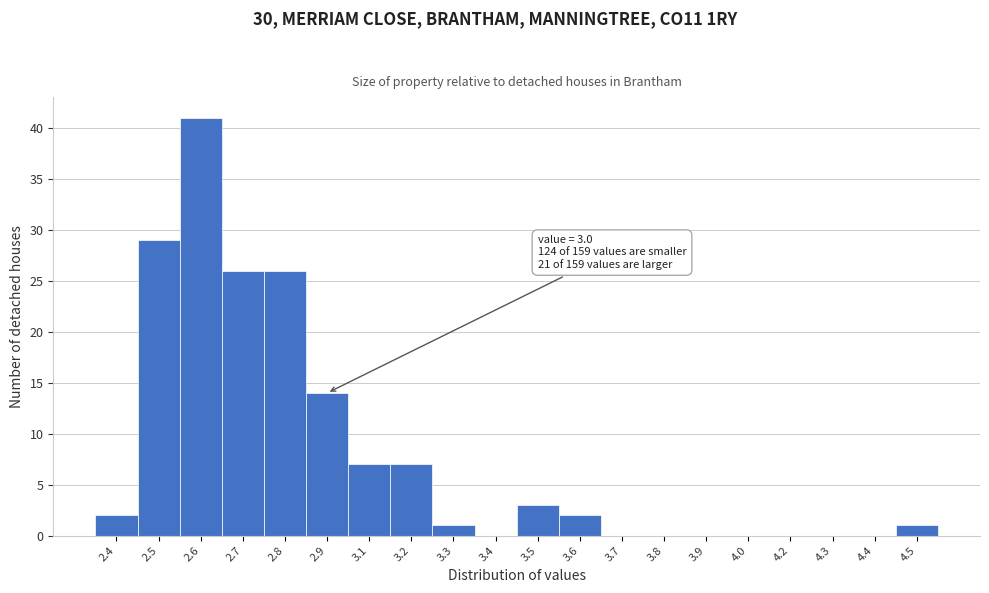

Reading left to right, list all the values displayed in this chart.

2.4=2	2.5=29	2.6=41	2.7=26	2.8=26	2.9=14	3.1=7	3.2=7	3.3=1	3.4=0	3.5=3	3.6=2	3.7=0	3.8=0	3.9=0	4.0=0	4.2=0	4.3=0	4.4=0	4.5=1